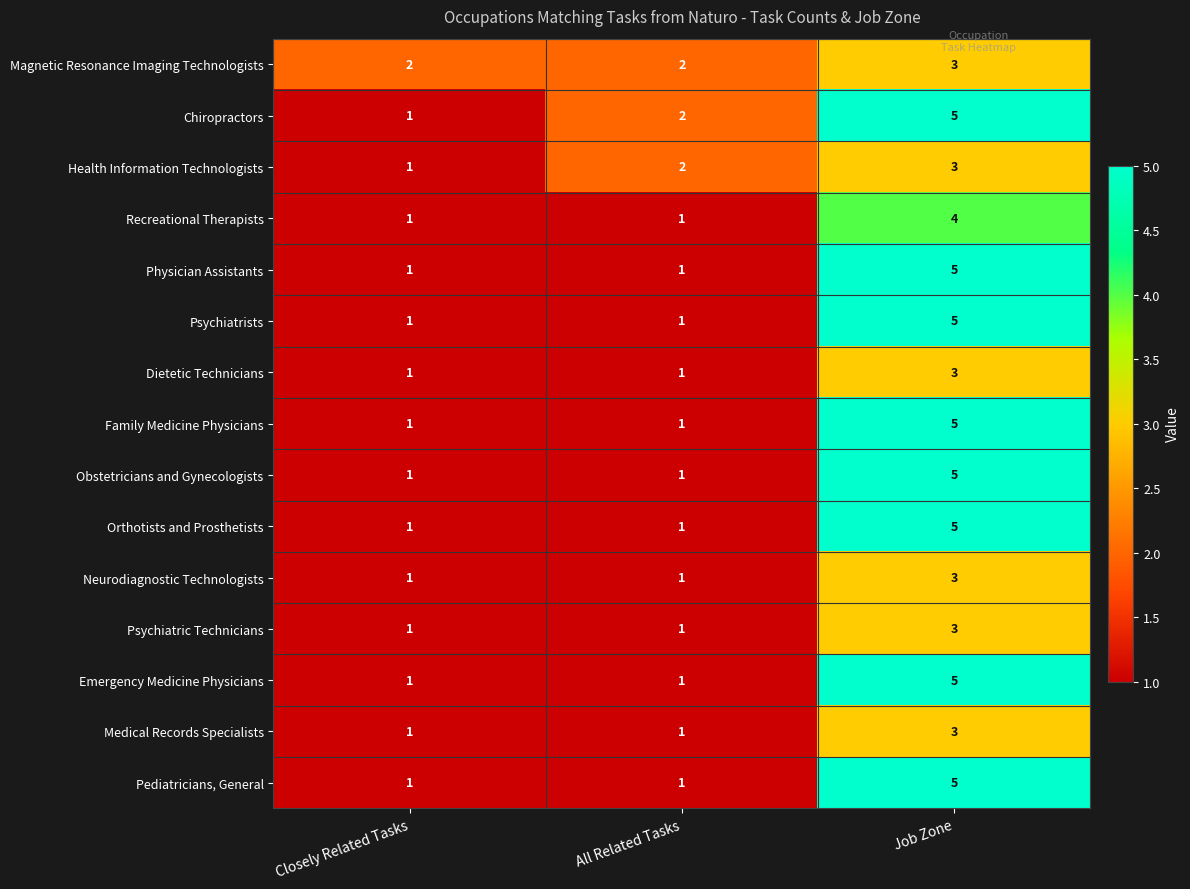

What is the sum of the Medical Records Specialists values at Closely Related Tasks and Job Zone?

4